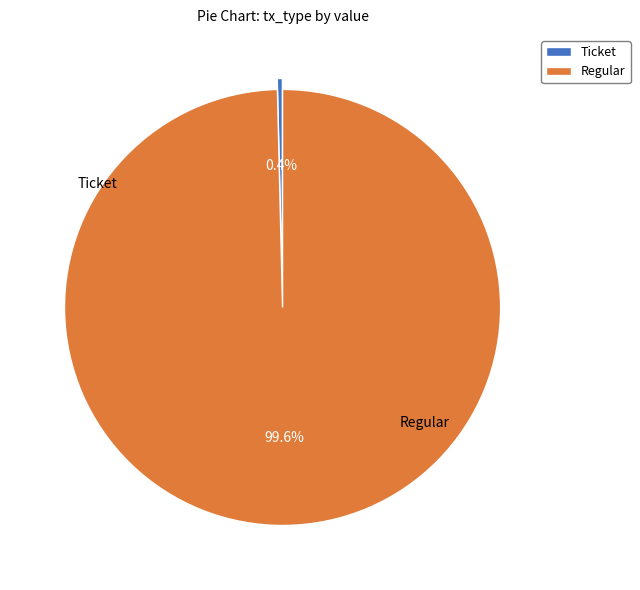

Rank the categories by value from highest to lowest.

Regular, Ticket